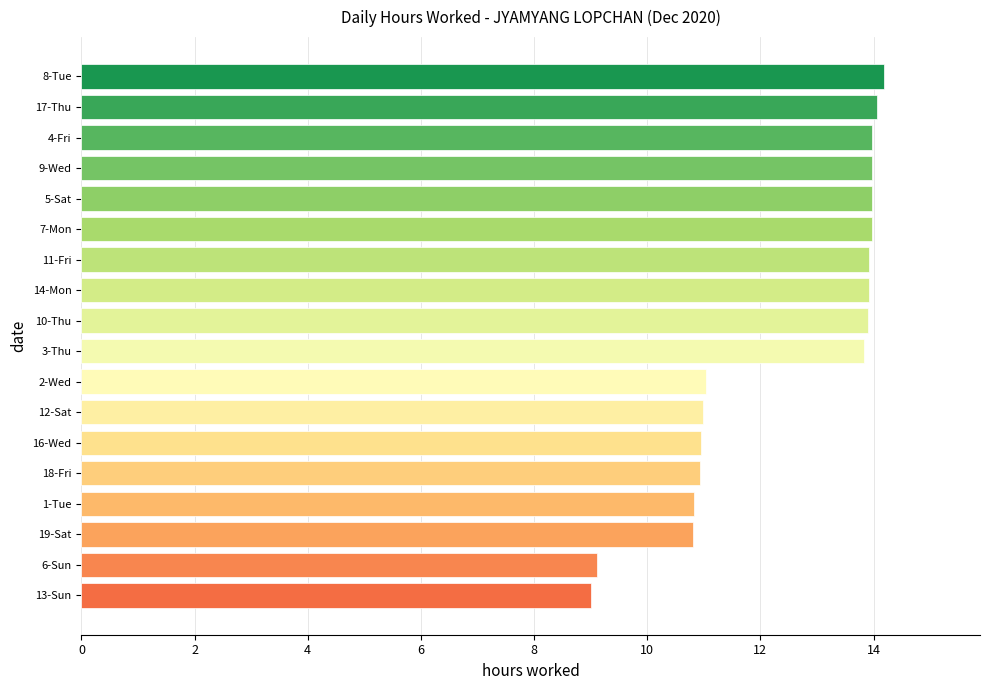

What is the change in value from 10-Thu to 12-Sat?

-2.9